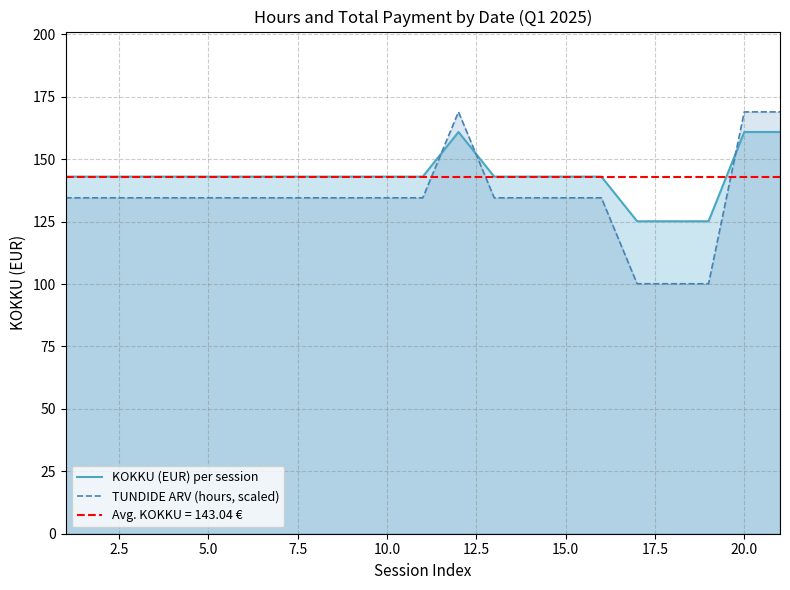

Is it true that KOKKU (EUR) per session equals 143.0 at 15.0?

True